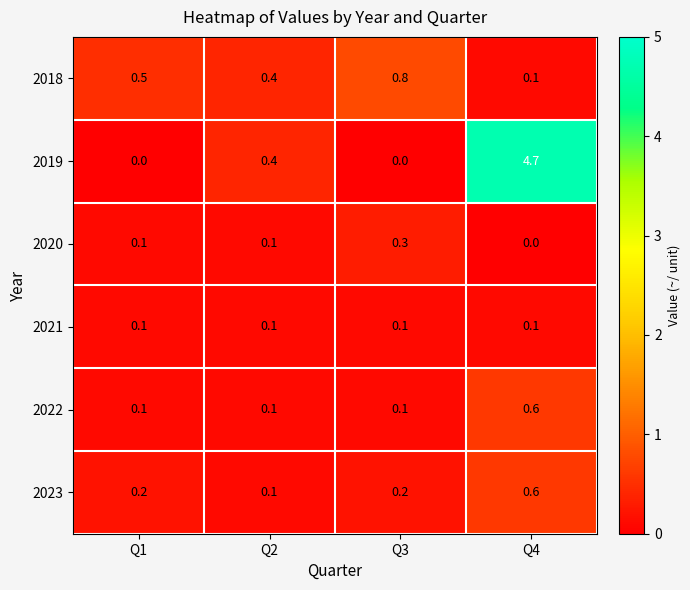

What is the spread (max minus min) of values at Q4?

4.7